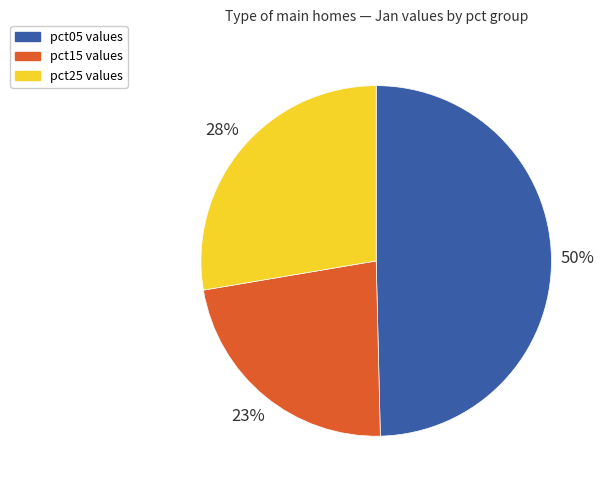

To the nearest percent, what is the average slice percentage?

33%